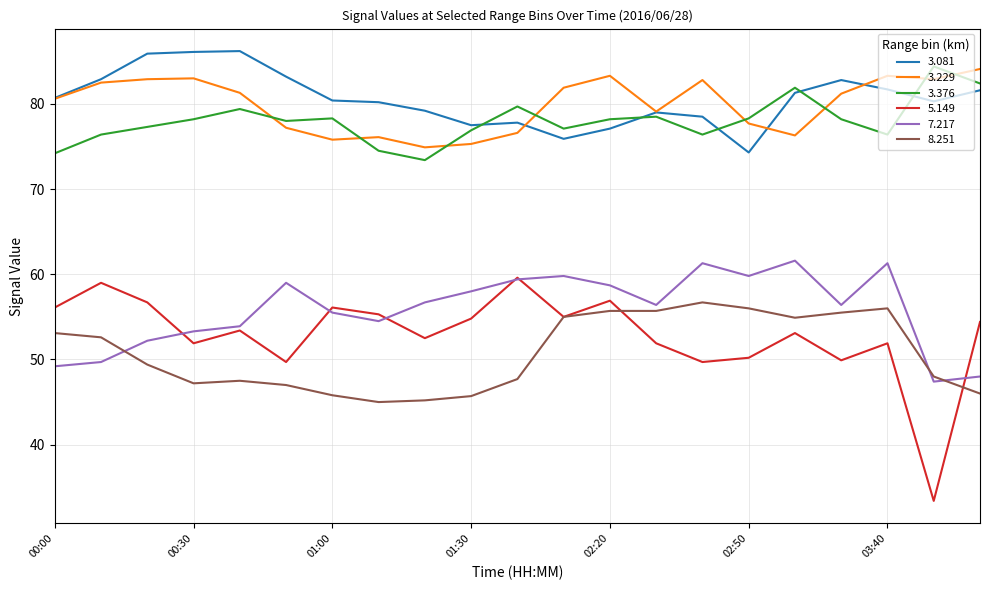

Which series has the largest range (max minus min)?

5.149